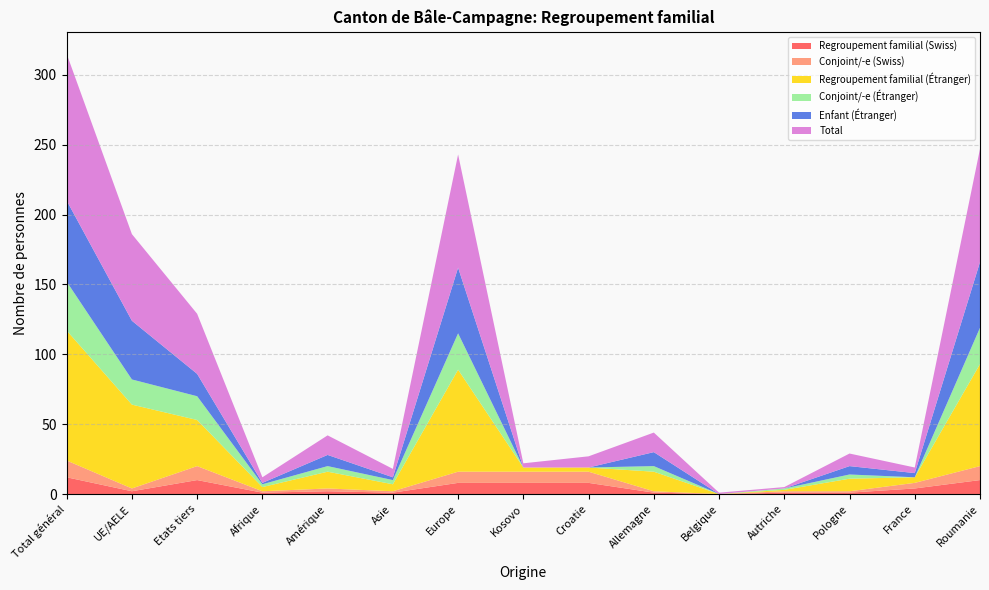

Reading left to right, extract all data points from this chart.

Regroupement familial (Swiss): 12	2	10	1	2	1	8	8	8	1	0	1	1	4	10
Conjoint/-e (Swiss): 12	2	10	1	2	1	8	8	8	1	0	1	1	4	10
Regroupement familial (Étranger): 93	60	33	3	12	5	73	3	3	14	0	1	9	4	73
Conjoint/-e (Étranger): 35	18	17	2	4	3	26	0	0	4	0	1	3	0	26
Enfant (Étranger): 58	42	16	1	8	2	47	0	0	10	0	0	6	3	47
Total: 105	62	43	4	14	6	81	3	8	14	1	1	9	4	81